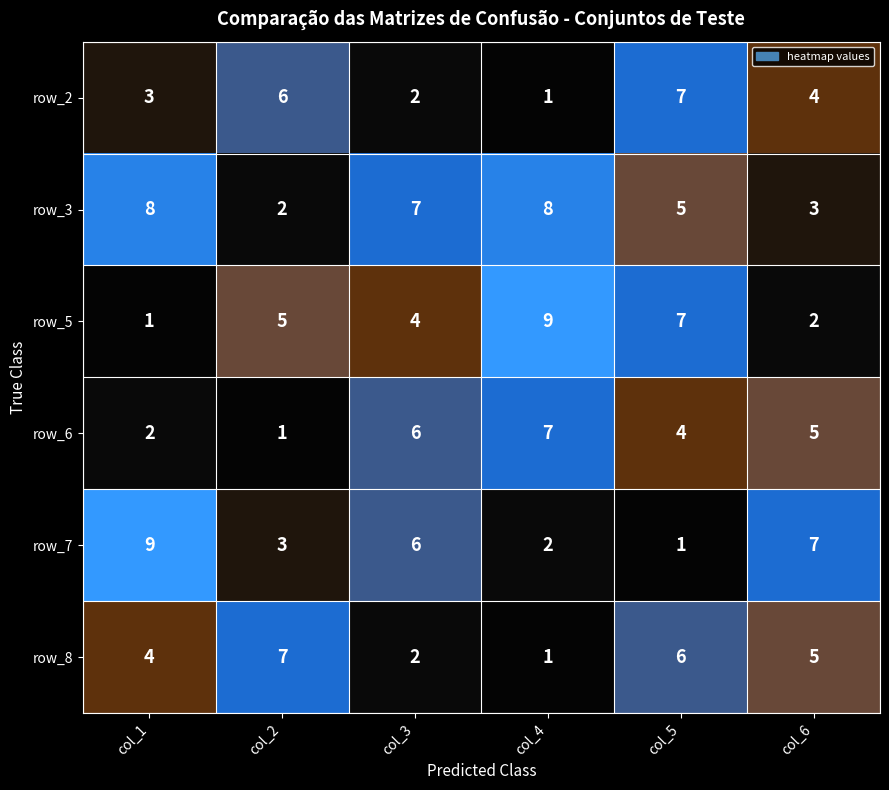

How many row_5 values are between 2 and 7?

4